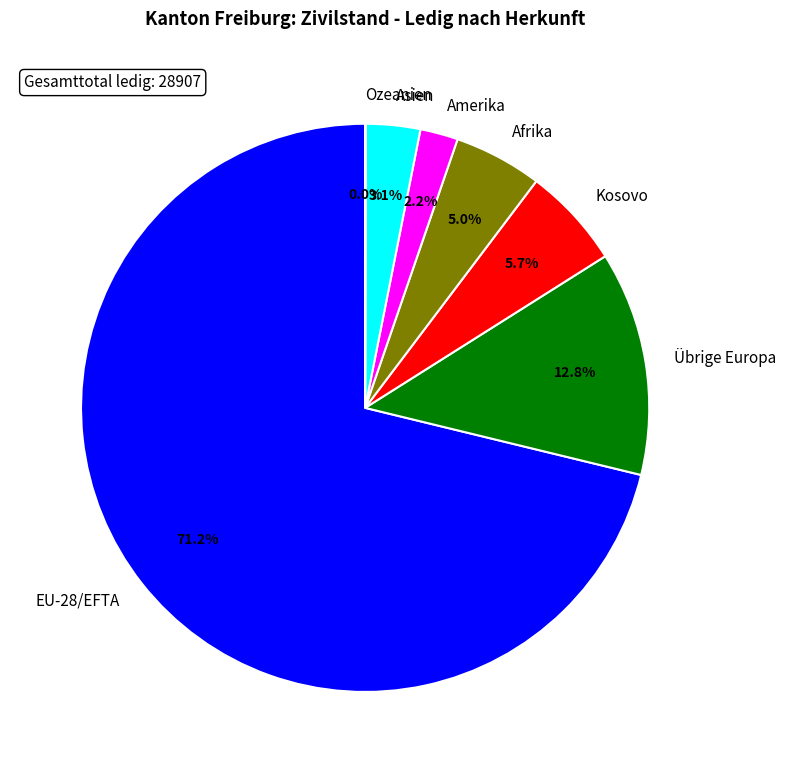

To the nearest percent, what is the combined percentage of Übrige Europa and Amerika?

15%